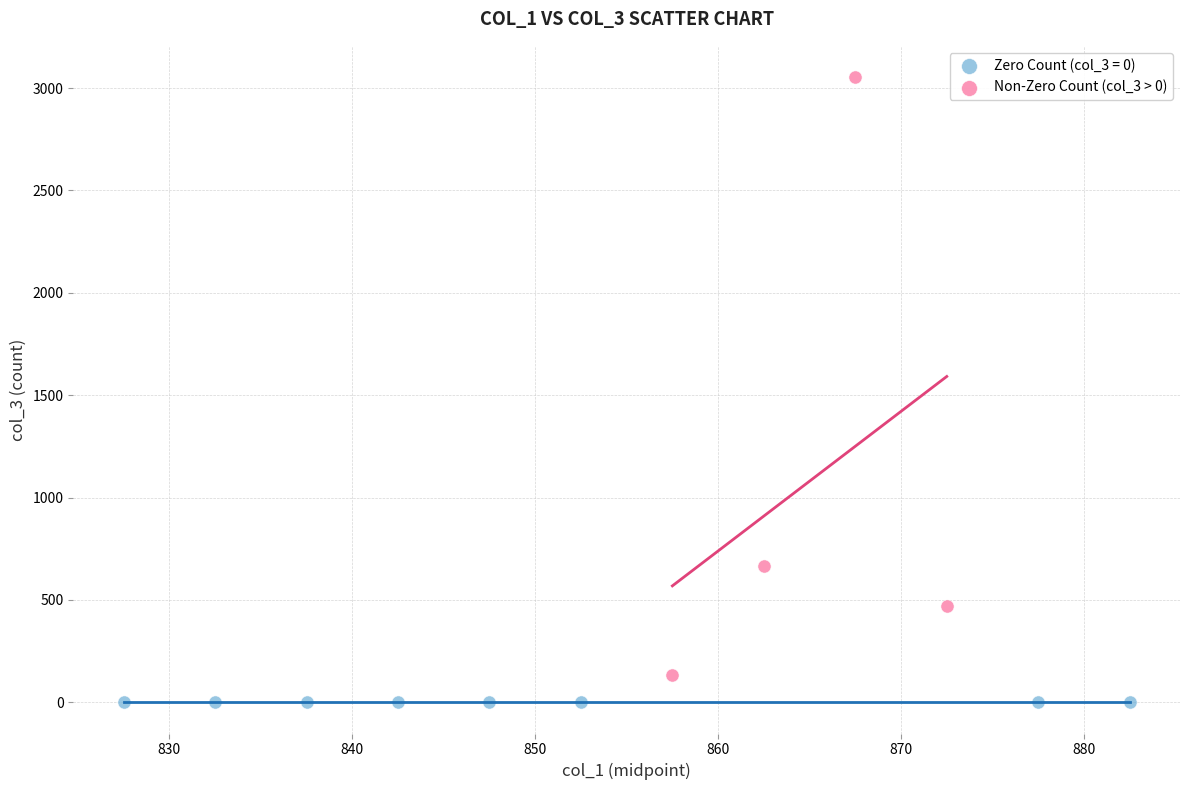

Which series contains the highest Y value?

Non-Zero Count (col_3 > 0)